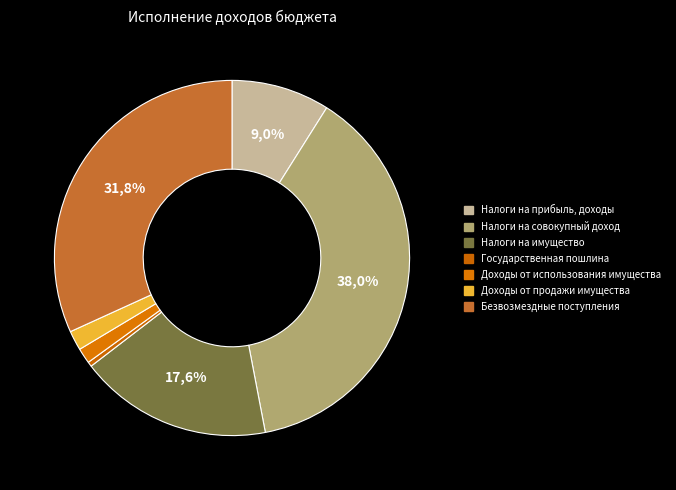

How much of the chart is everything except Безвозмездные поступления?

68.2%